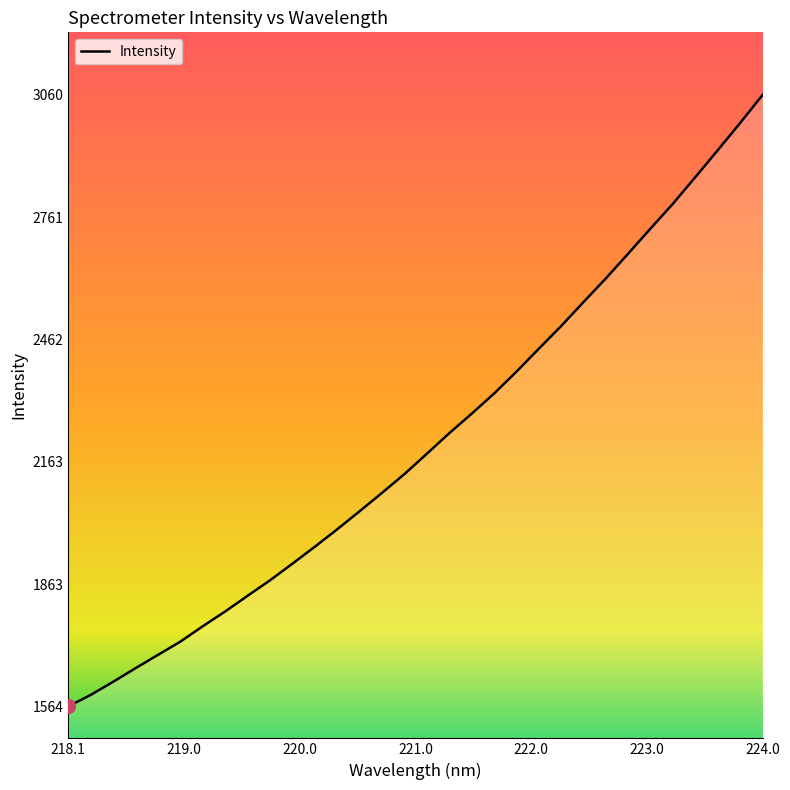

What is the smallest value displayed?

1564.2